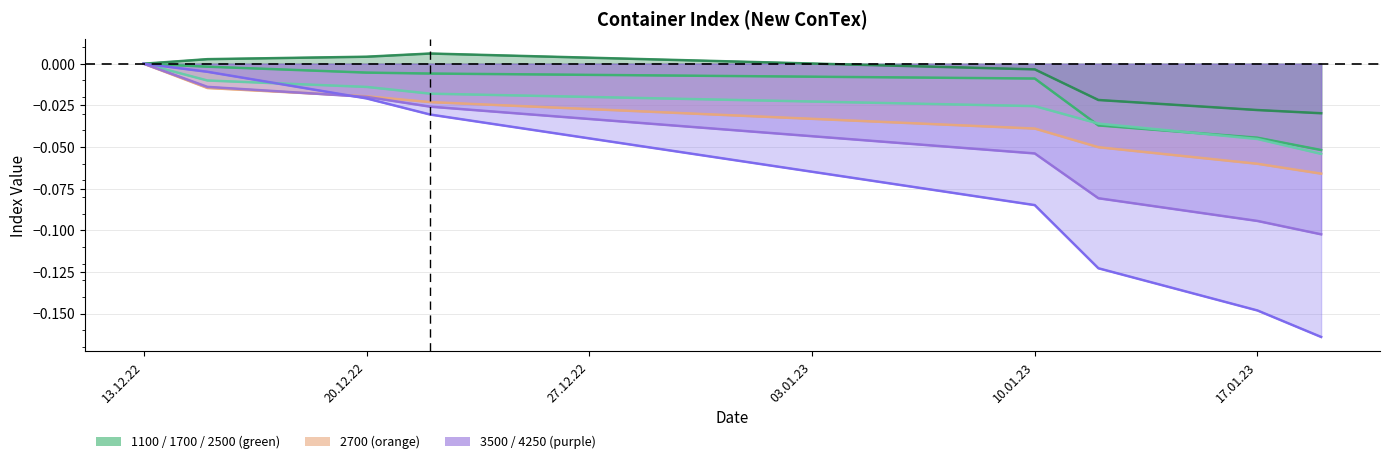

At how many categories does at least one series exceed 0?

3